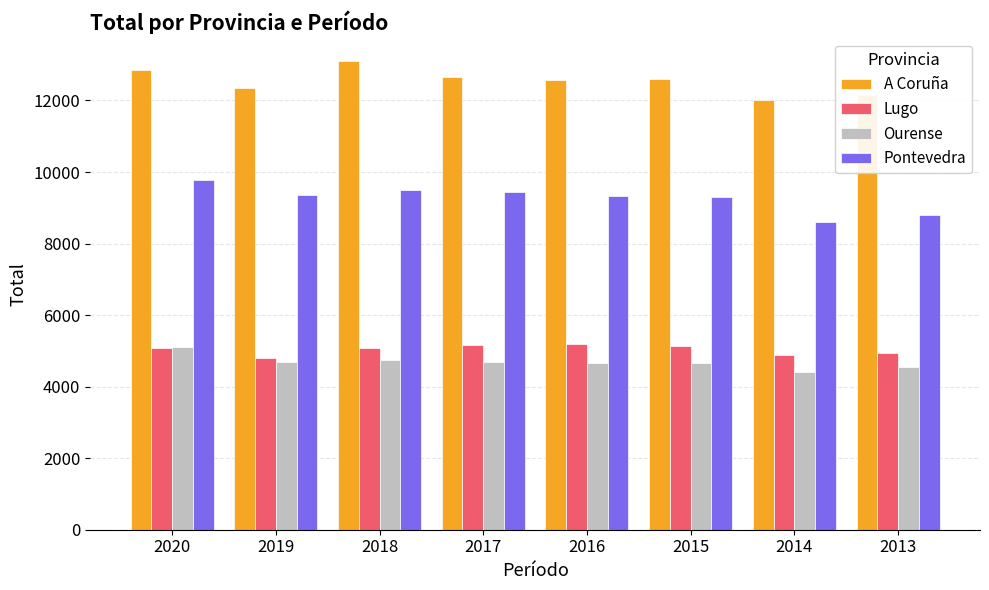

Where does the Pontevedra series first go above 9346?

2020